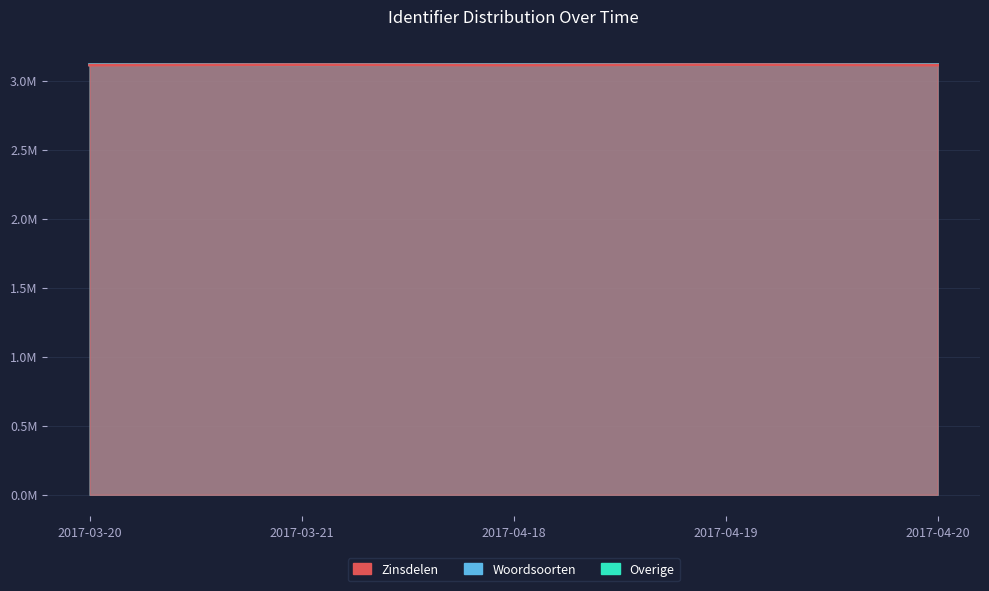

At which category is the sum across all series the highest?

2017-04-19